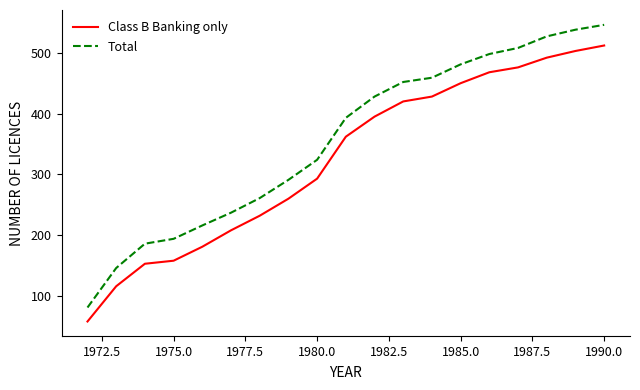

Which series has the largest range (max minus min)?

Total